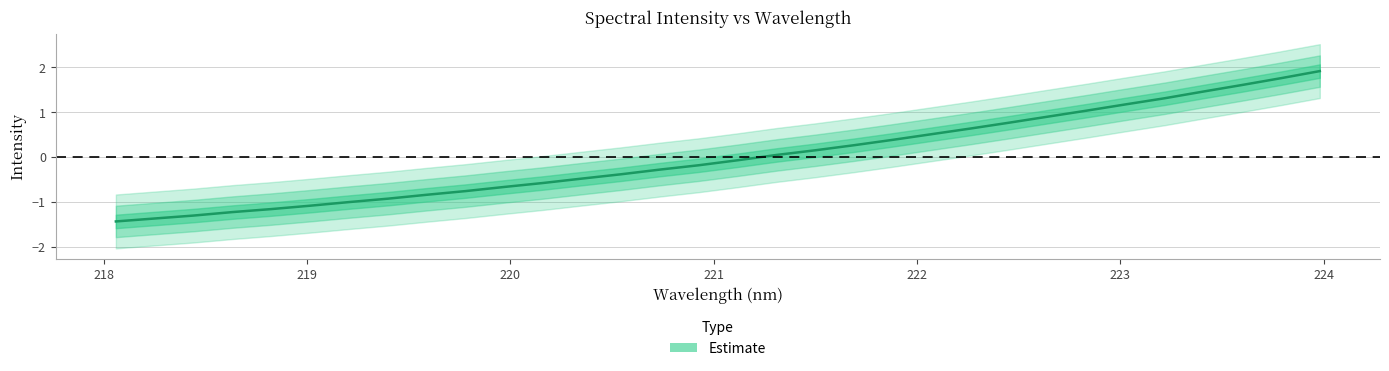

Reading left to right, transcribe all the data shown in this chart.

-1.4	-1.4	-1.3	-1.2	-1.2	-1.1	-1.0	-0.9	-0.8	-0.8	-0.7	-0.6	-0.5	-0.4	-0.3	-0.2	-0.1	0.0	0.1	0.3	0.4	0.5	0.6	0.8	0.9	1.0	1.2	1.3	1.5	1.6	1.8	1.9